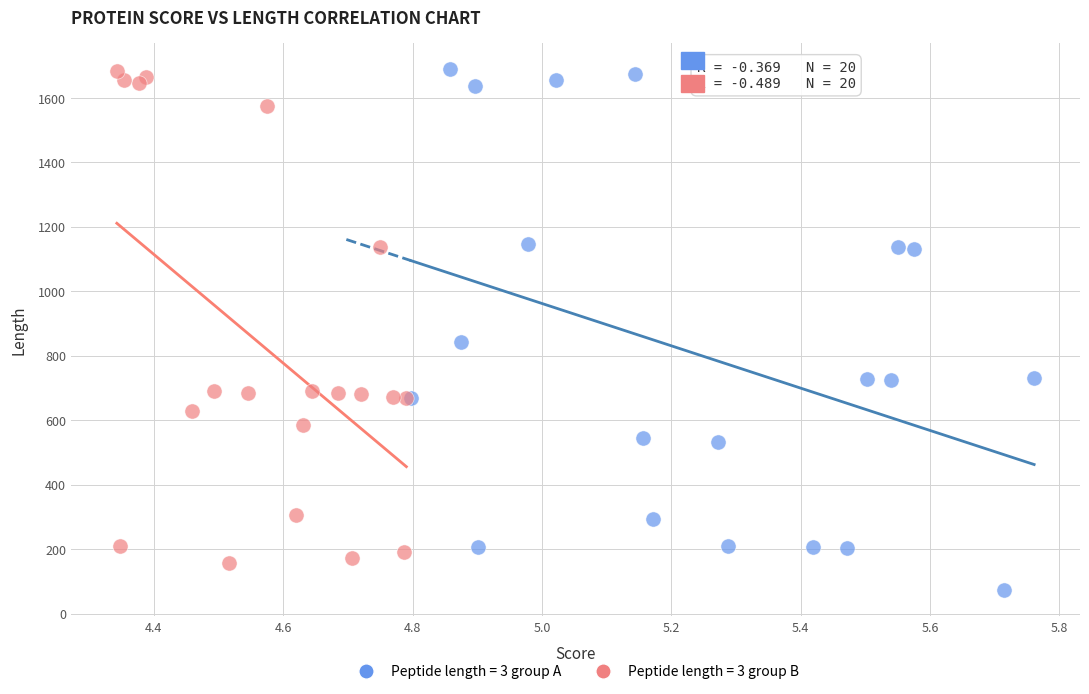

Which series contains the lowest Y value?

Peptide length = 3 group A